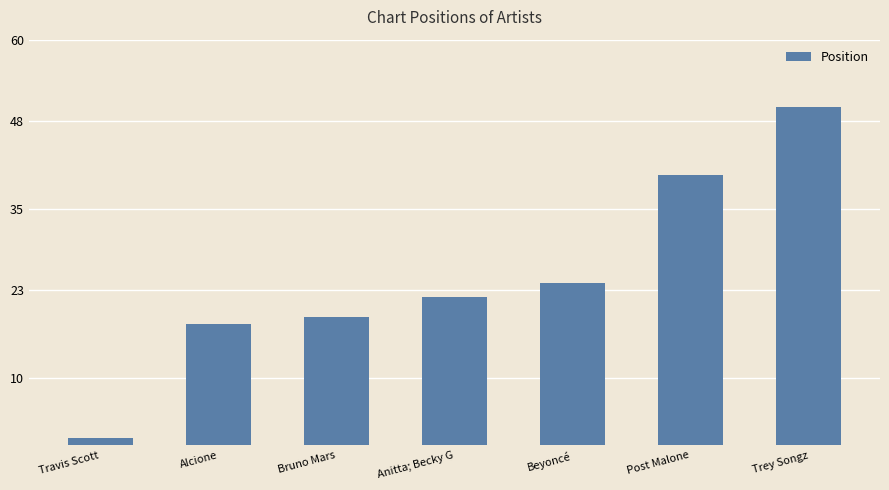

What is the change in value from Anitta; Becky G to Beyoncé?

+2